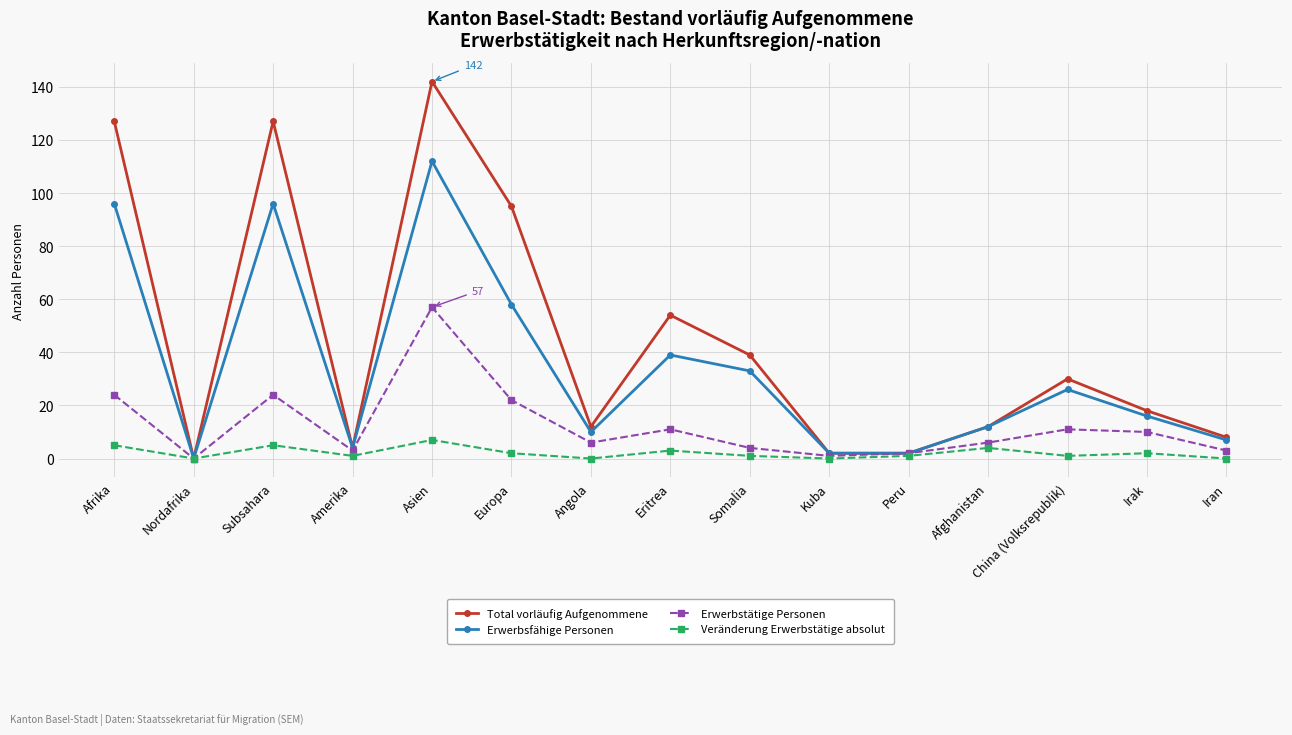

What position from the left is Asien?

5